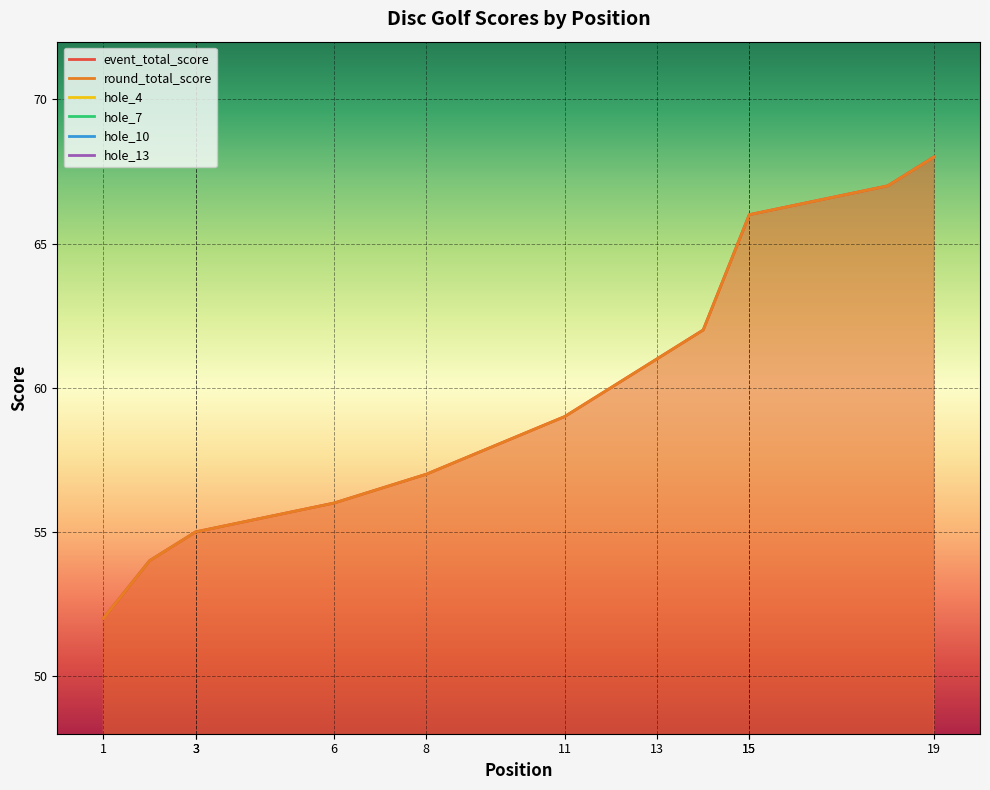

True or false: hole_4 and hole_10 cross at least once.

True